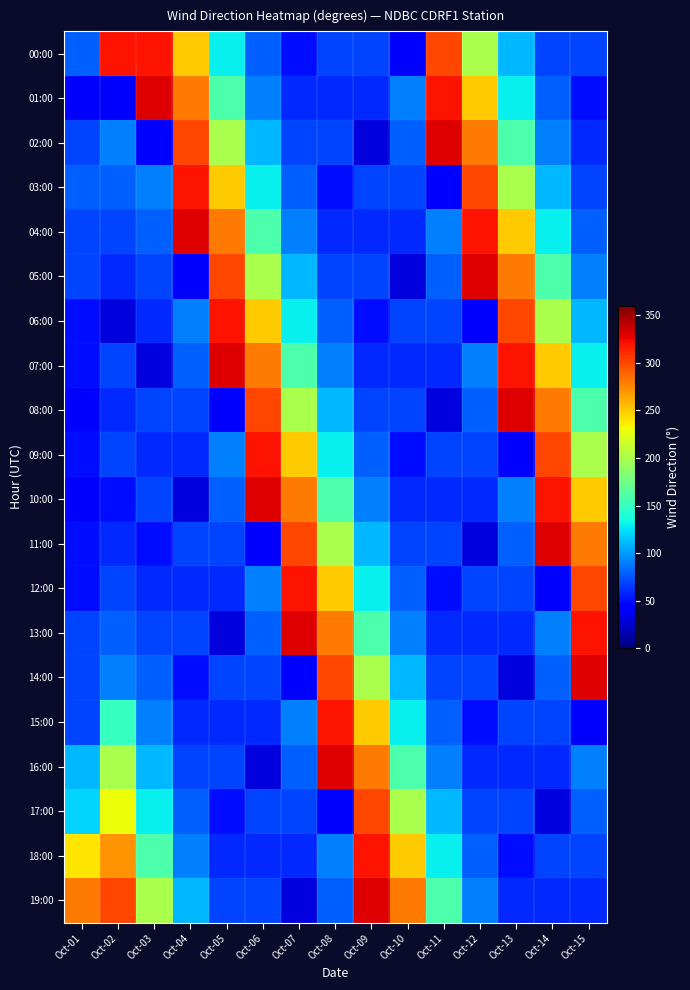

Which category has the highest value across all series?

Oct-03